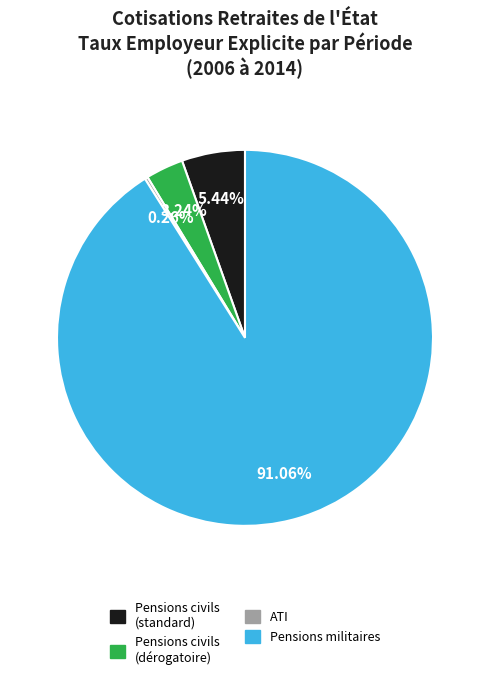

Between Pensions civils (standard) and Pensions civils (dérogatoire), which is larger?

Pensions civils (standard)